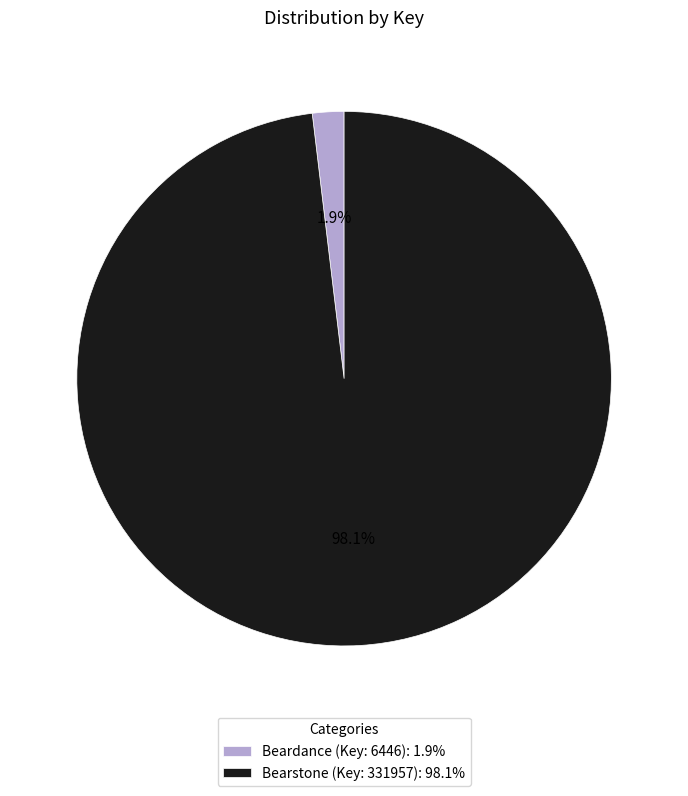

Which has a higher value, Bearstone (Key: 331957): 98.1% or Beardance (Key: 6446): 1.9%?

Bearstone (Key: 331957): 98.1%